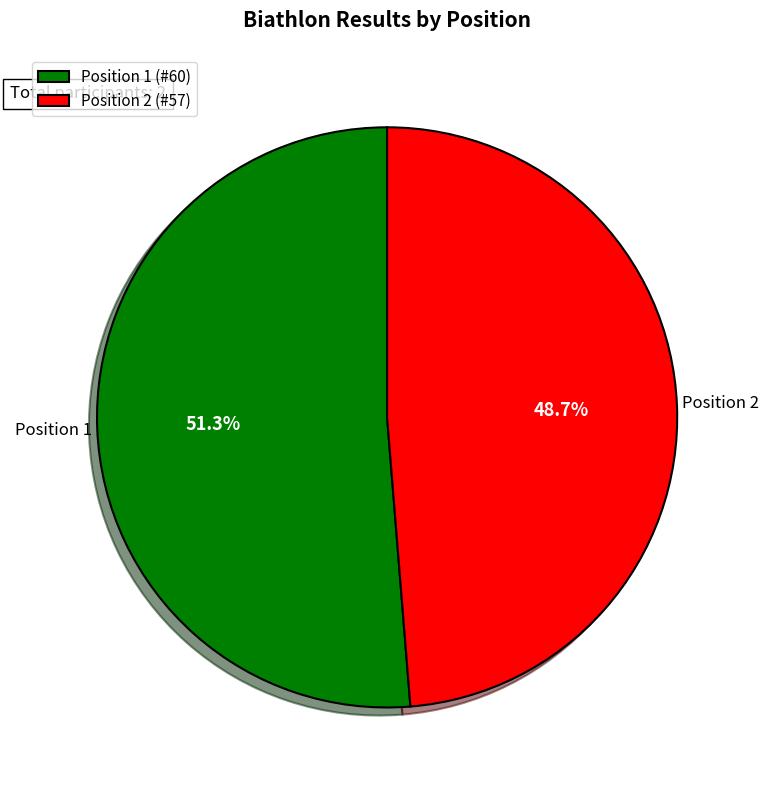

Which slice is the smallest?

Position 2 (#57)